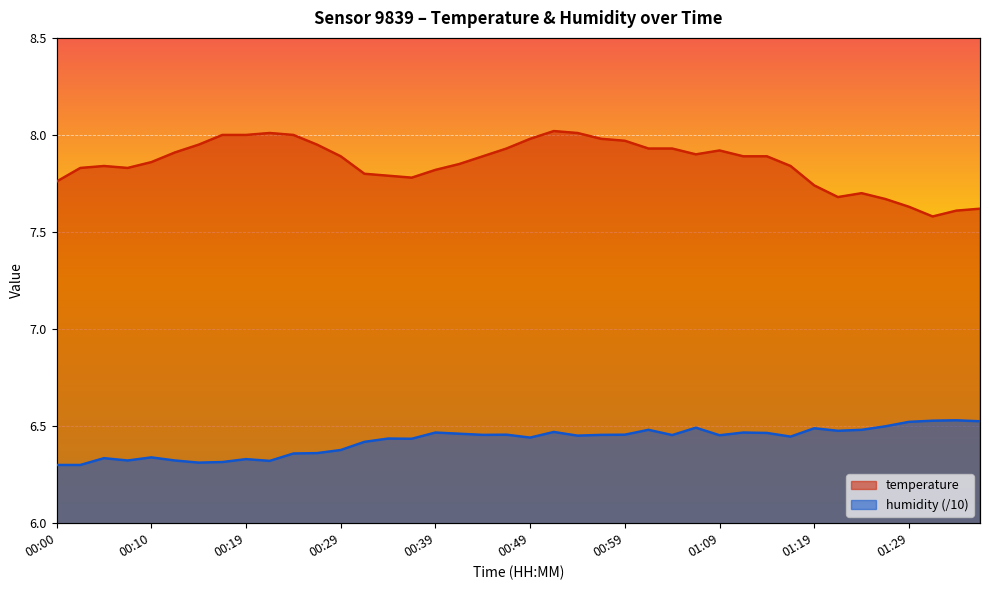

Reading right to left, list all the values displayed in this chart.

temperature: 7.6	7.6	7.6	7.6	7.7	7.7	7.7	7.7	7.8	7.9	7.9	7.9	7.9	7.9	7.9	8.0	8.0	8.0	8.0	8.0	7.9	7.9	7.8	7.8	7.8	7.8	7.8	7.9	8.0	8.0	8.0	8.0	8.0	8.0	7.9	7.9	7.8	7.8	7.8	7.8
humidity: 6.5	6.5	6.5	6.5	6.5	6.5	6.5	6.5	6.4	6.5	6.5	6.5	6.5	6.5	6.5	6.5	6.5	6.5	6.5	6.4	6.5	6.5	6.5	6.5	6.4	6.4	6.4	6.4	6.4	6.4	6.3	6.3	6.3	6.3	6.3	6.3	6.3	6.3	6.3	6.3